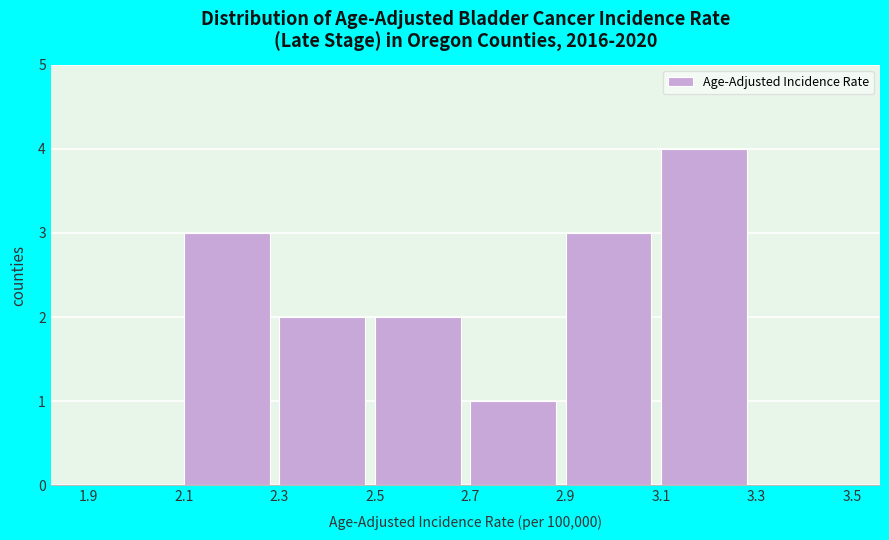

Which range on the x-axis has the tallest bar?

3.1 to 3.3